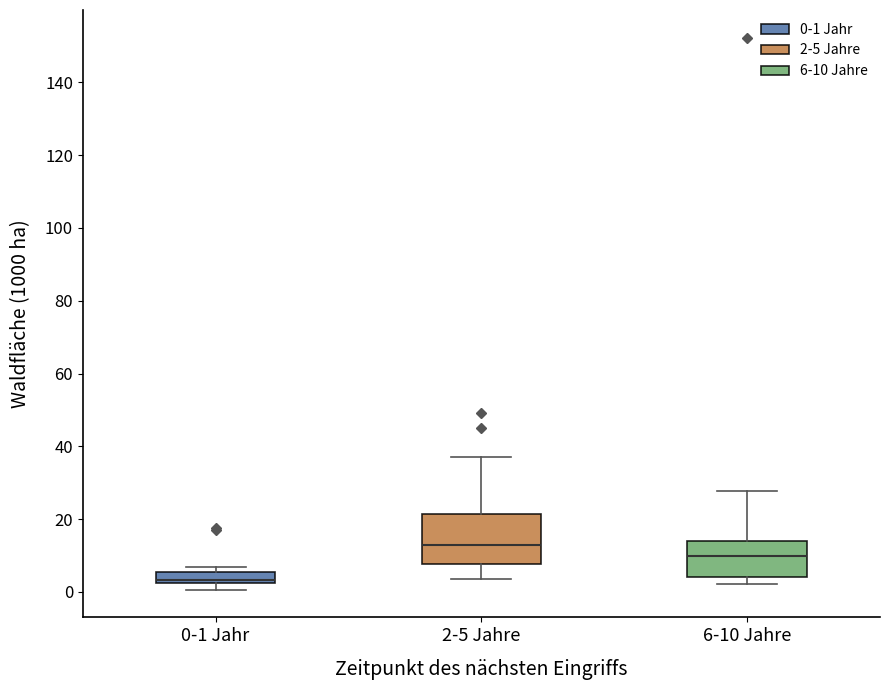

Reading left to right, read every box against the y-axis: the position of its median line, the range the box covers, and the ends of its whiskers. The values are not printed on the chart, so give them approximately, as read against the axis.

0-1 Jahr: median 4, box 2 to 6, whiskers 0 to 6 (just above the box's upper edge)
2-5 Jahre: median 12, box 8 to 22, whiskers 4 to 38
6-10 Jahre: median 10, box 4 to 14, whiskers 2 to 28